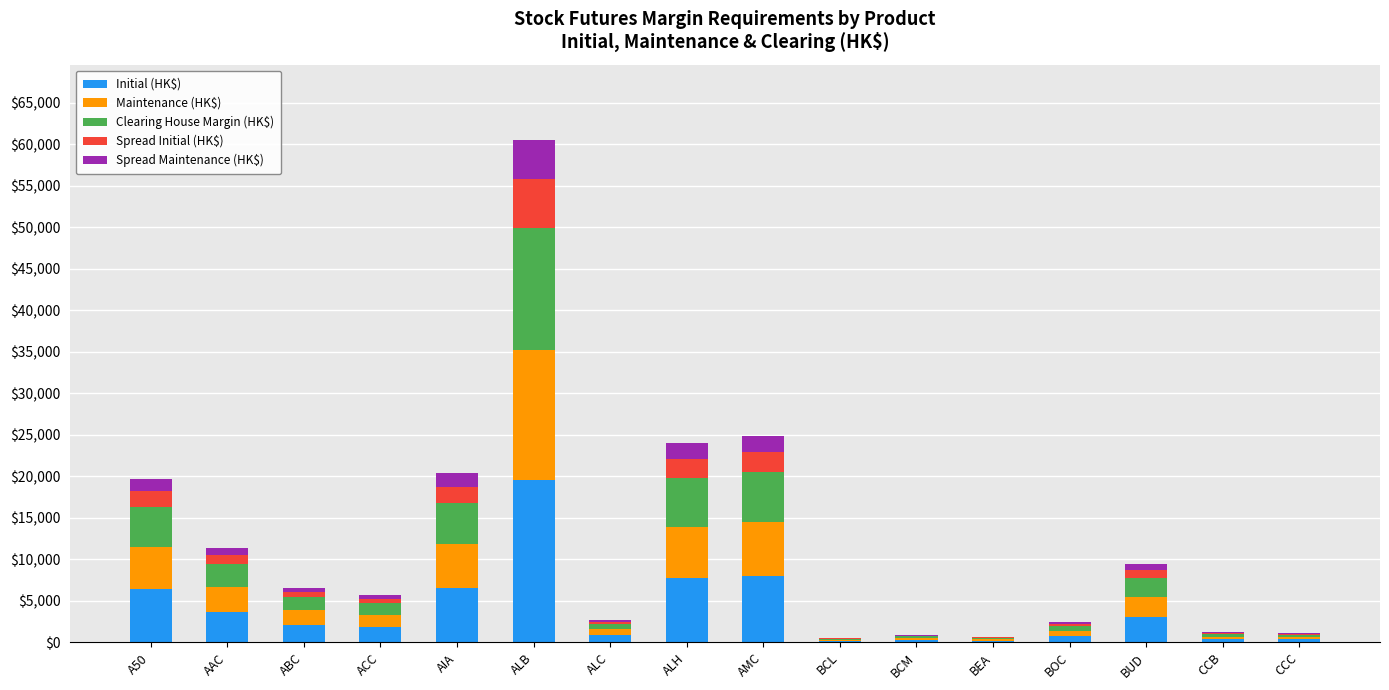

What is the highest value of the Initial (HK$) series?

19564